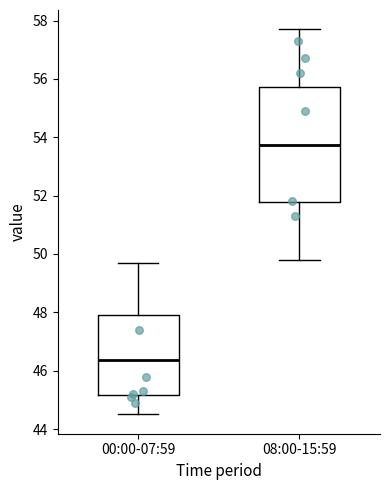

Which box's median line is the lowest?

00:00-07:59